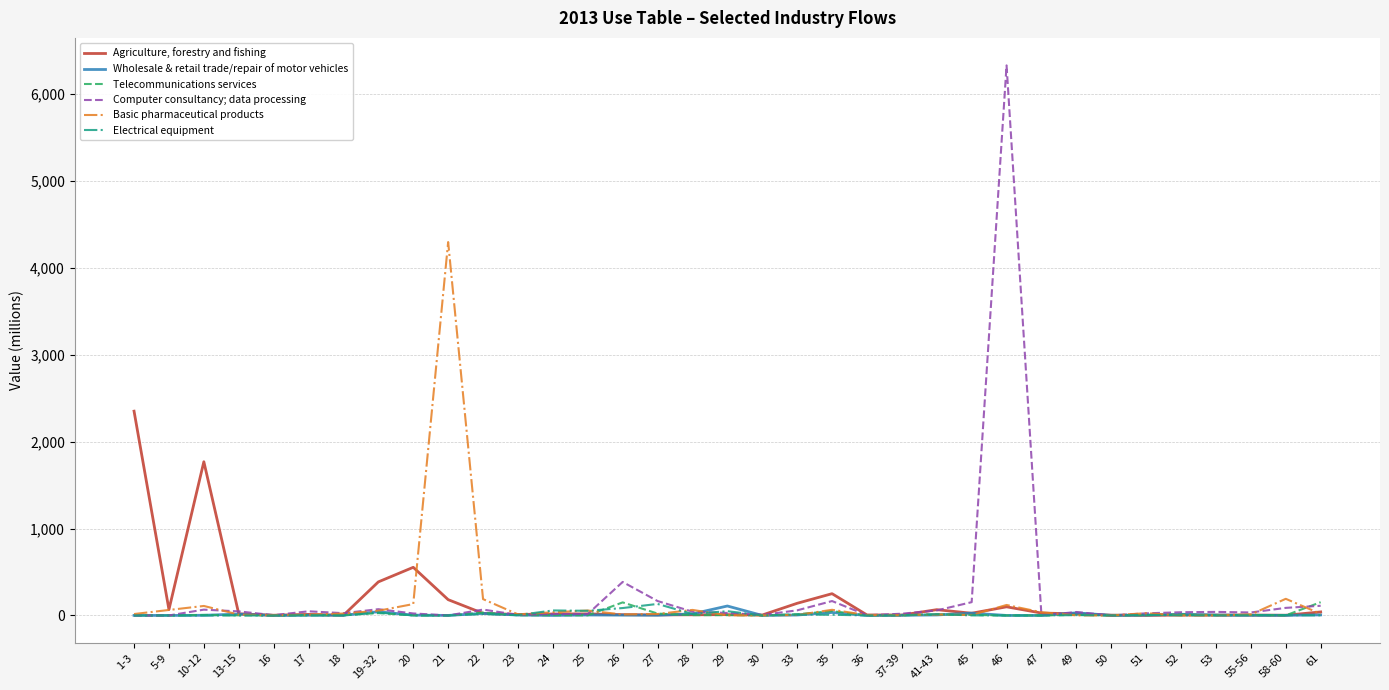

Does the chart display data point markers on the line(s)?

No